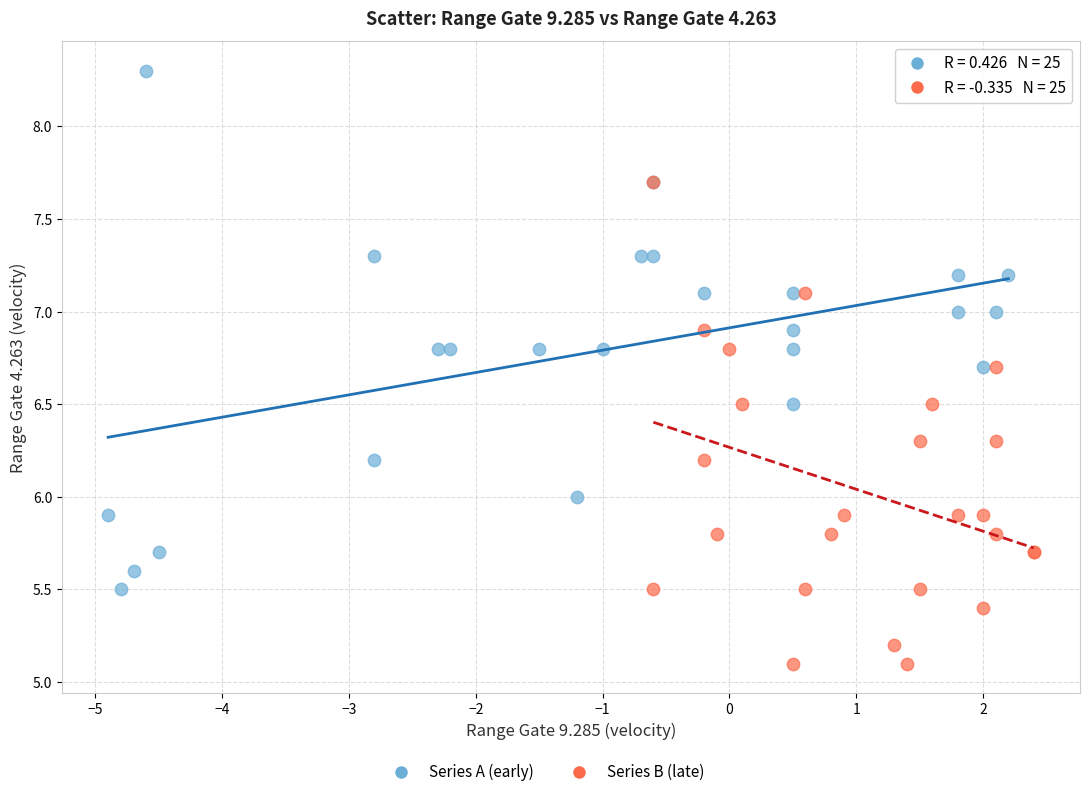

Which series contains the lowest Y value?

Series B (late)